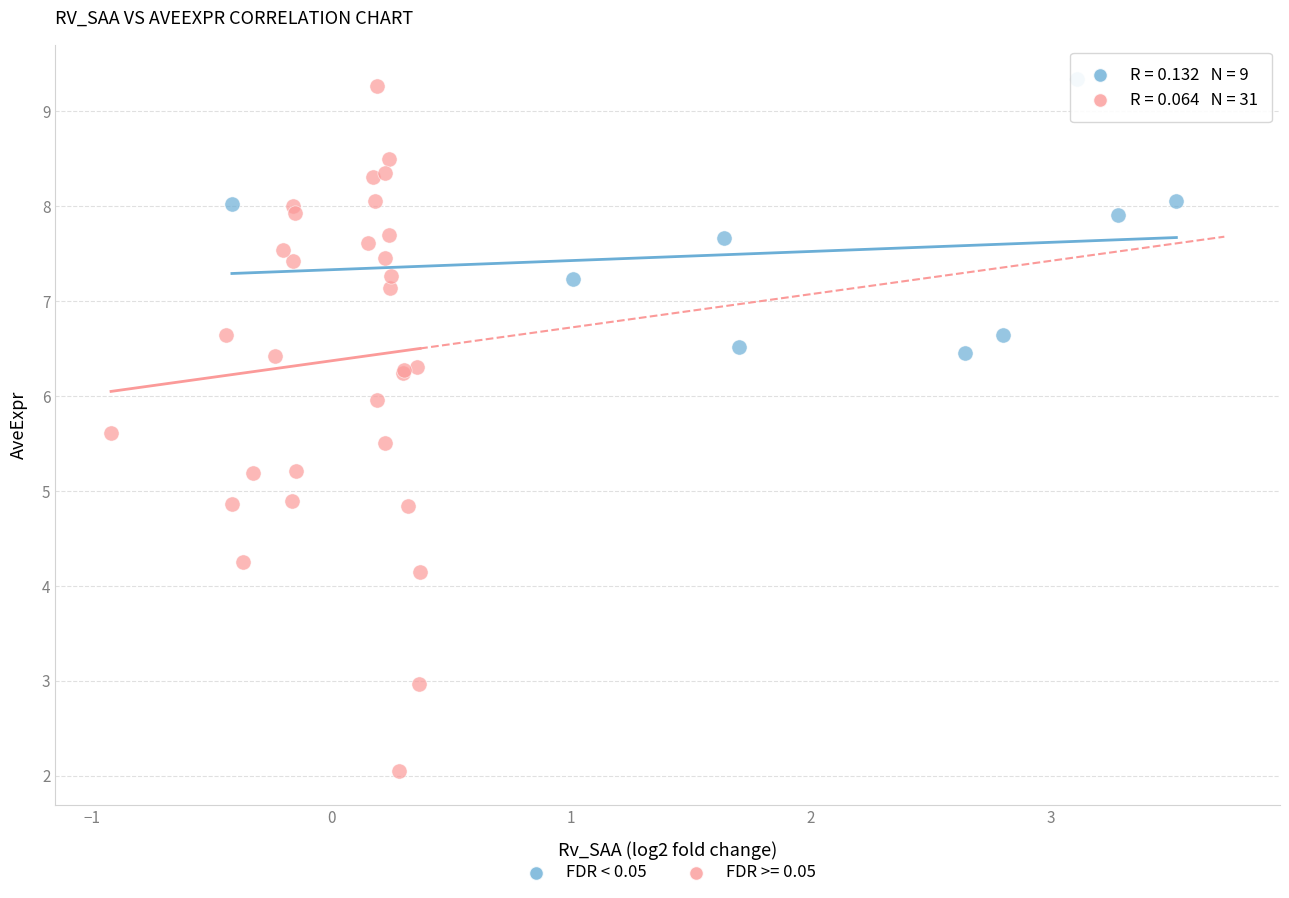

Which series contains the lowest Y value?

FDR >= 0.05